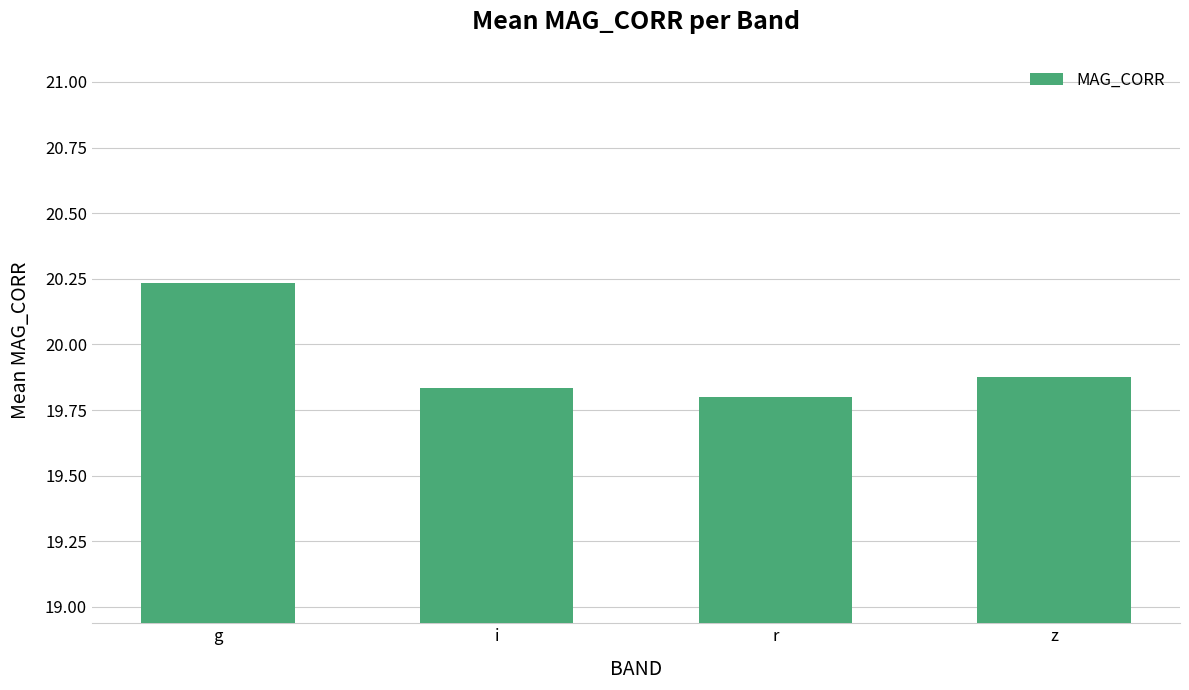

Is it true that the value at g is 33.6?

False